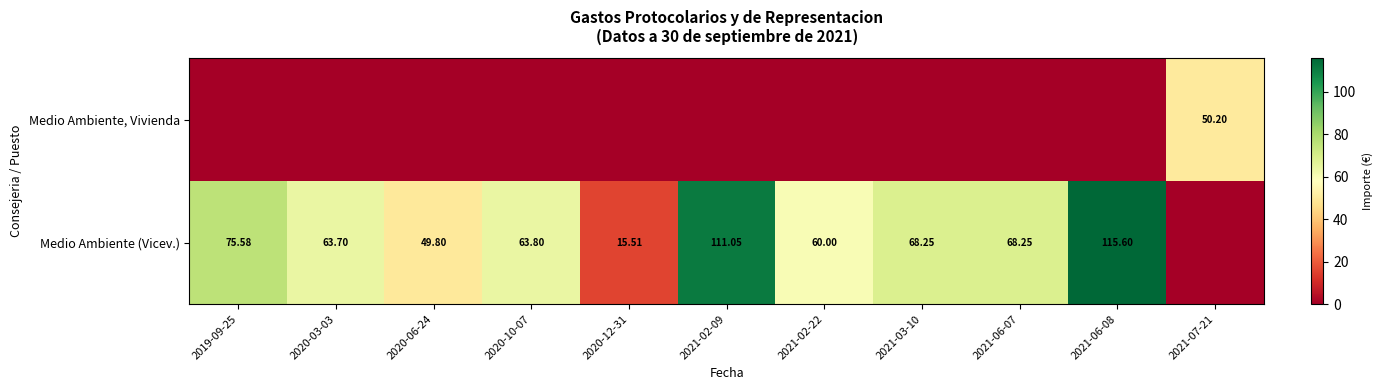

True or false: Medio Ambiente (Vicev.) has a value of 75.6 at 2019-09-25.

True